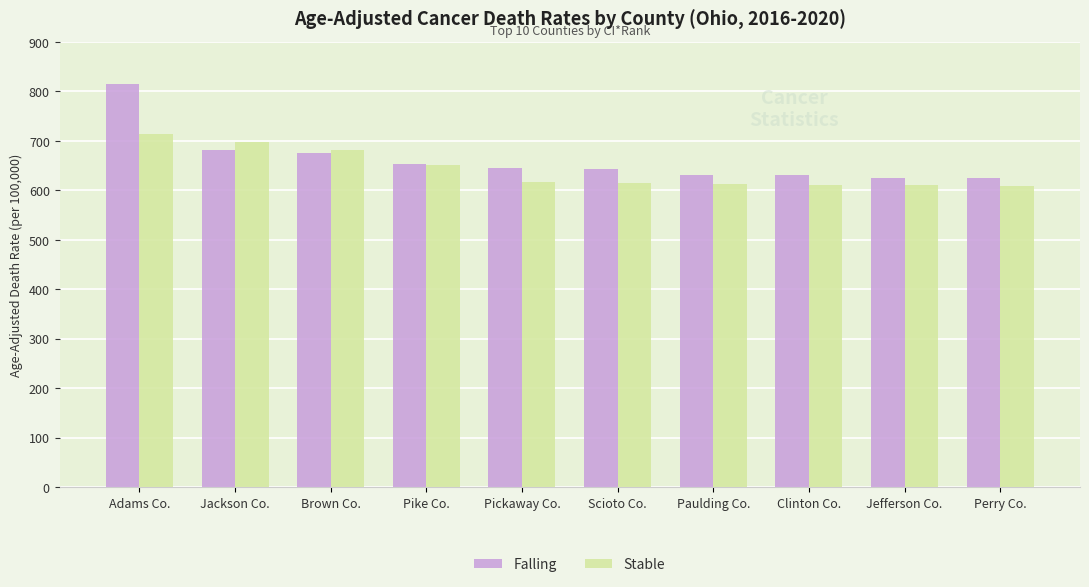

What is the difference between the maximum and minimum values in the Falling series?

189.9